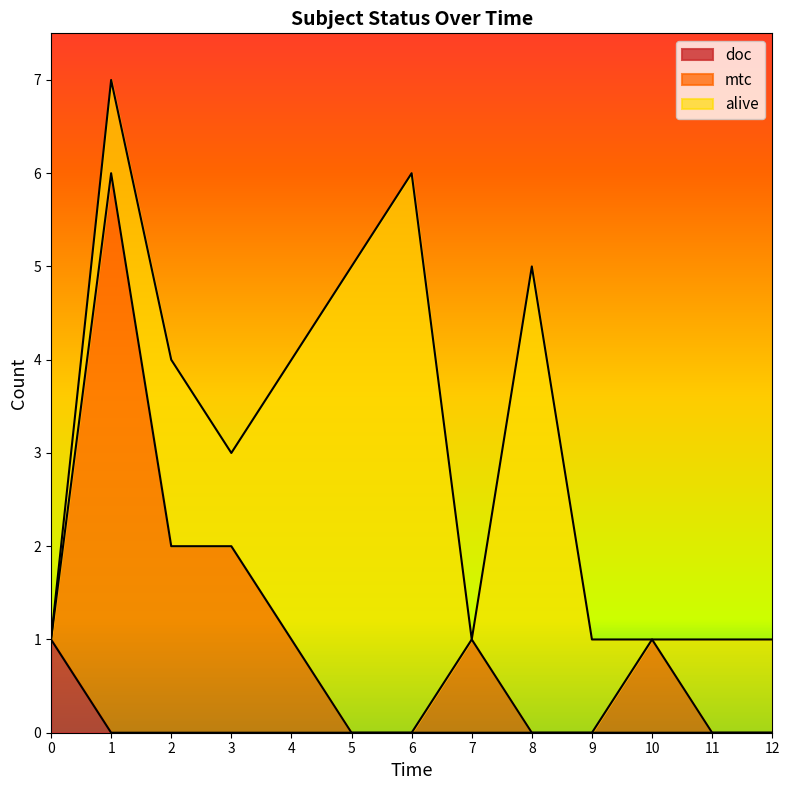

What is the total value across all series at 4?

4